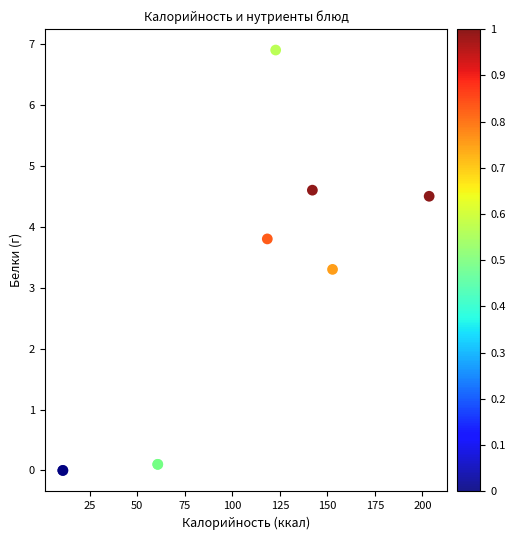

What Y value in the scatter plot is closest to 3?

3.3